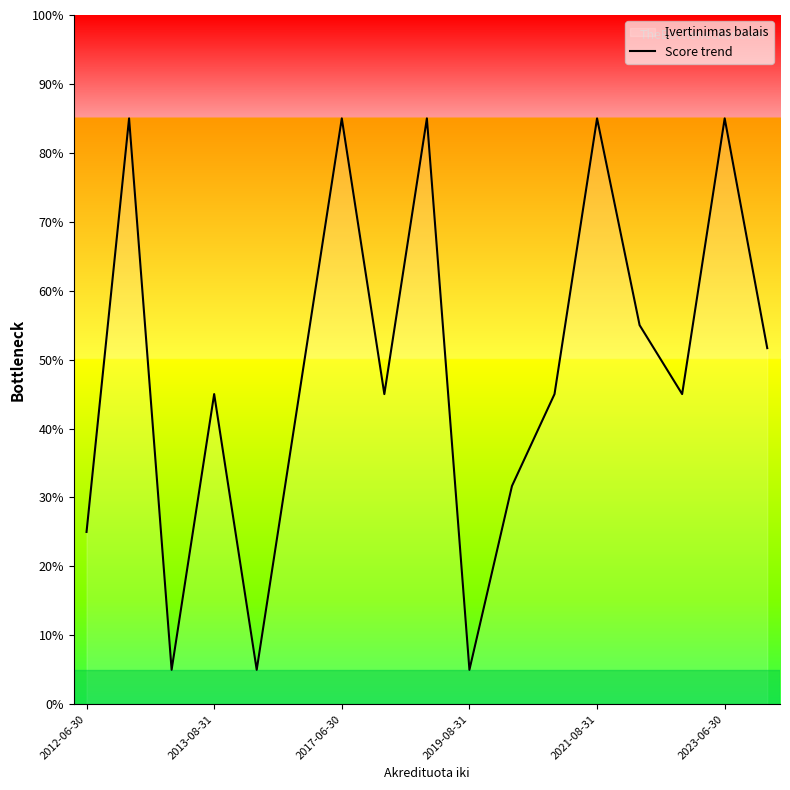

What is the difference between the maximum and minimum values?

80.0